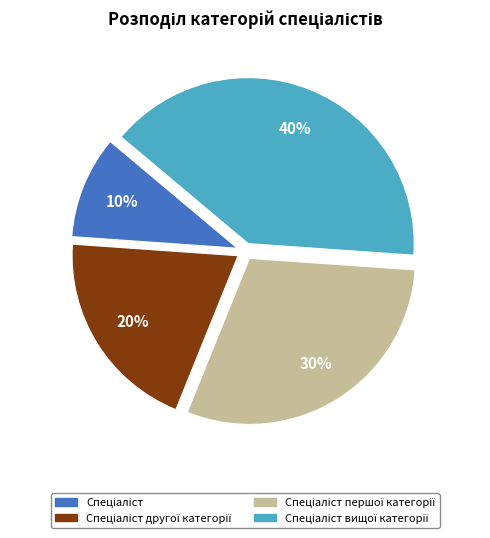

Count the number of slices in the pie.

4